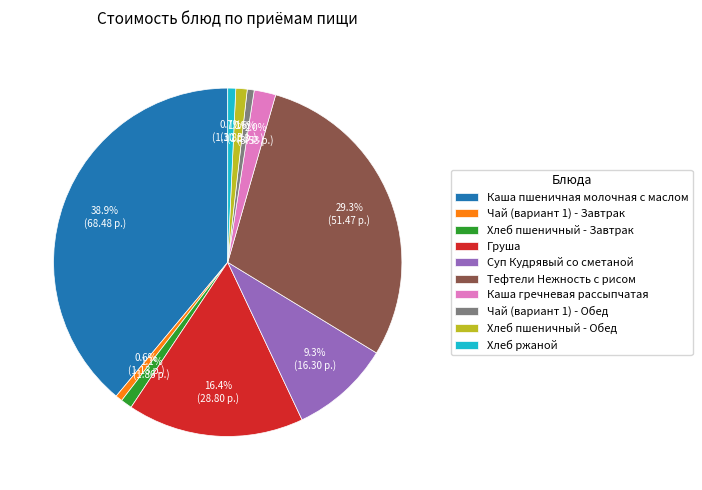

Does any single category account for the majority?

No